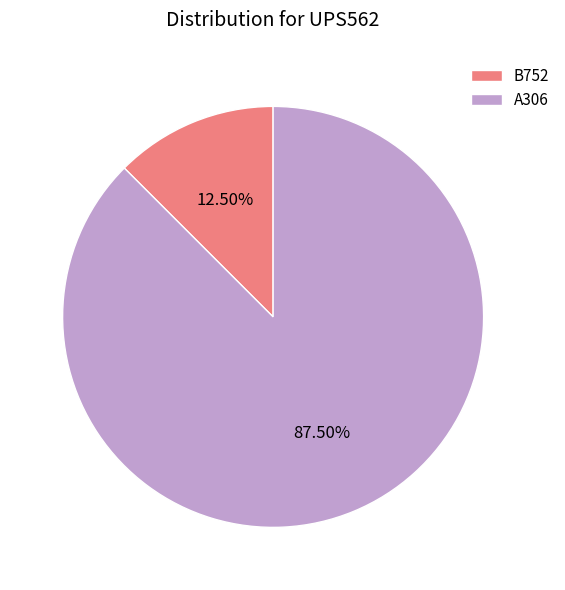

What percentage do A306 and B752 together represent?

100.0%